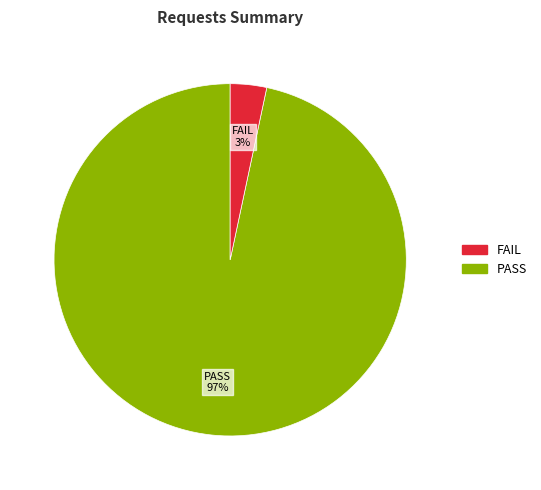

True or false: FAIL accounts for 3% of the total.

True